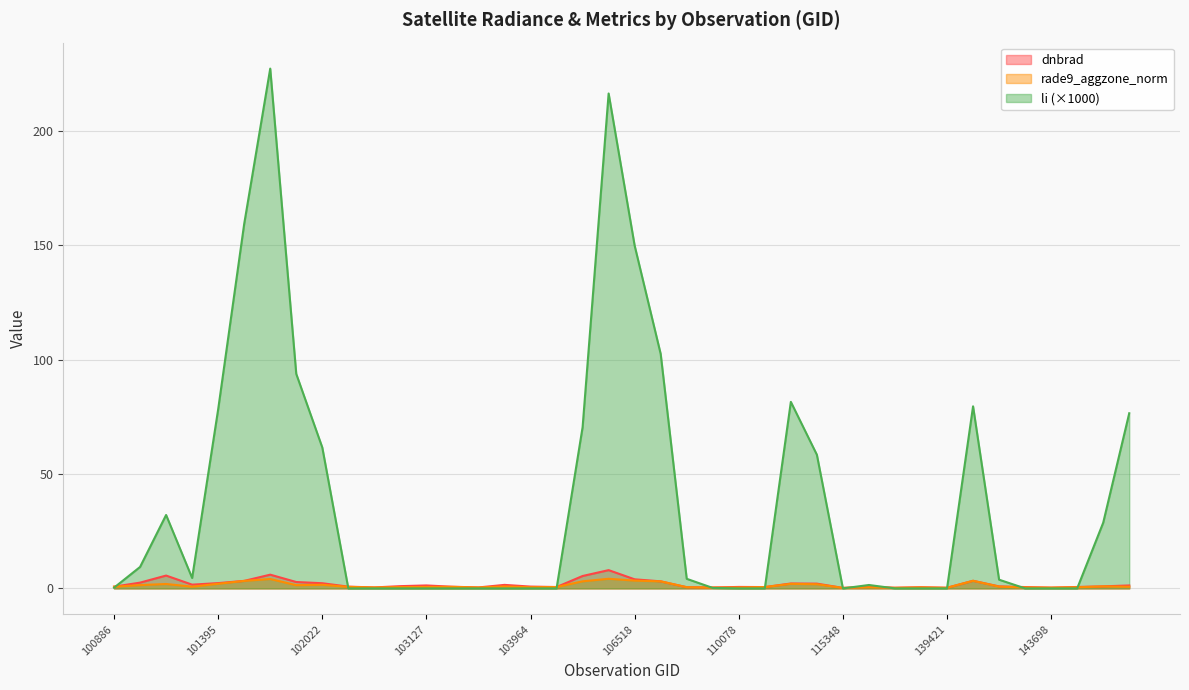

The value of rade9_aggzone_norm at 110078 is 0.6. True or false?

False